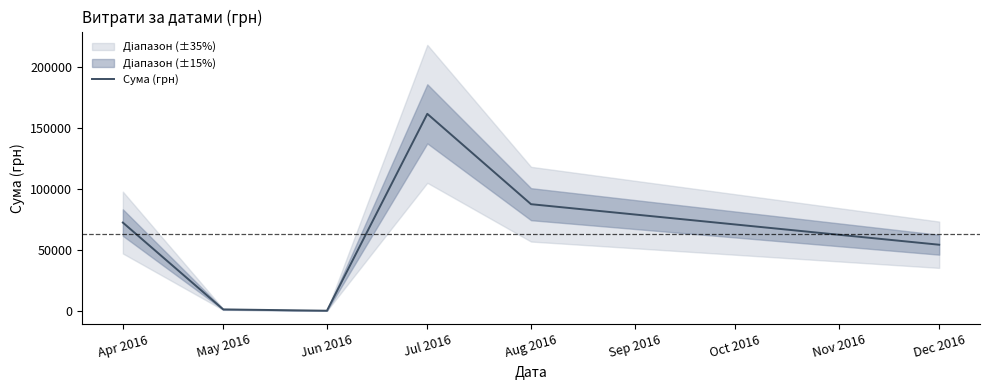

How many values are below 72406?

3